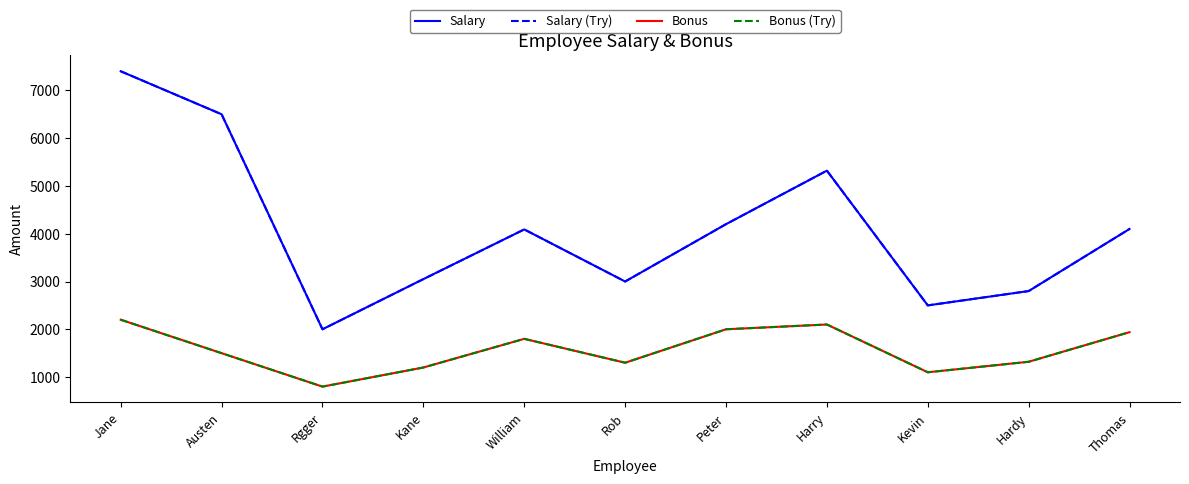

What position from the right is Jane?

11